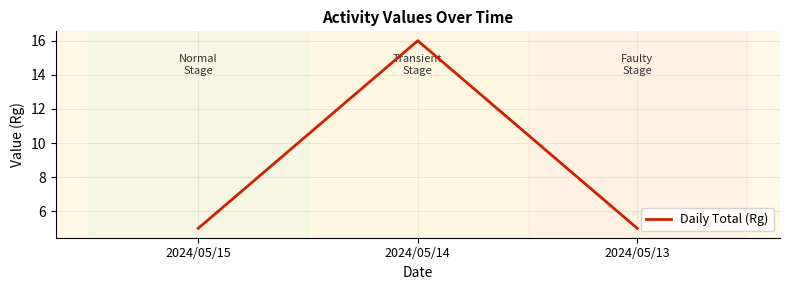

What is the difference between the maximum and minimum values?

11